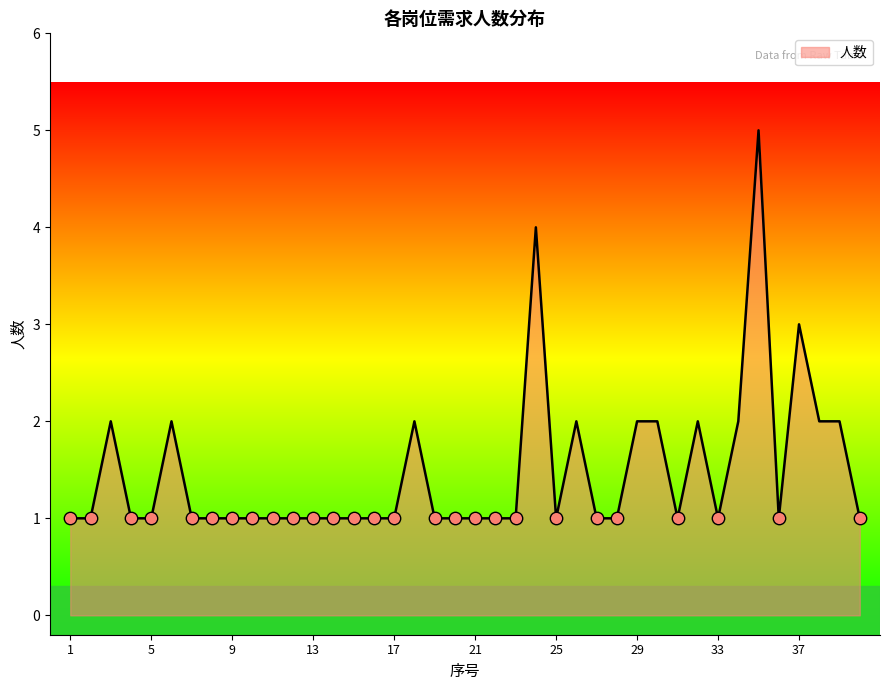

What is the maximum value shown in the chart?

5